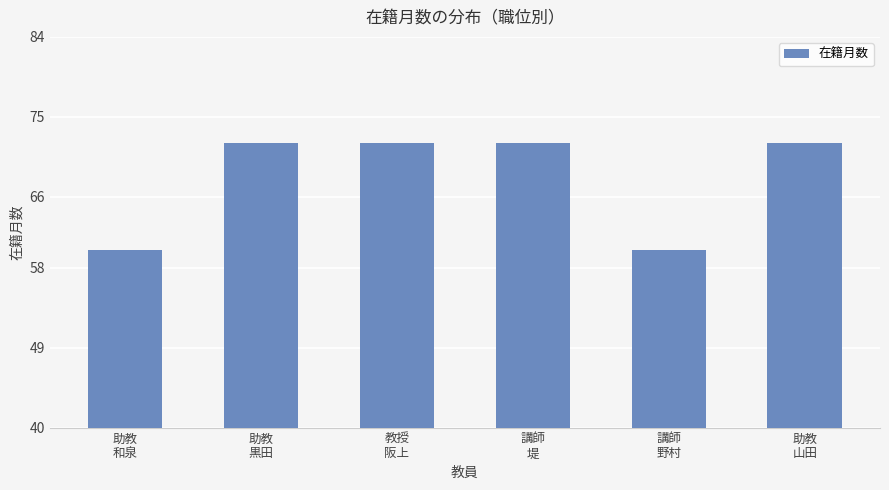

Reading left to right, list all the values displayed in this chart.

助教
和泉=60	助教
黒田=72	教授
阪上=72	講師
堤=72	講師
野村=60	助教
山田=72